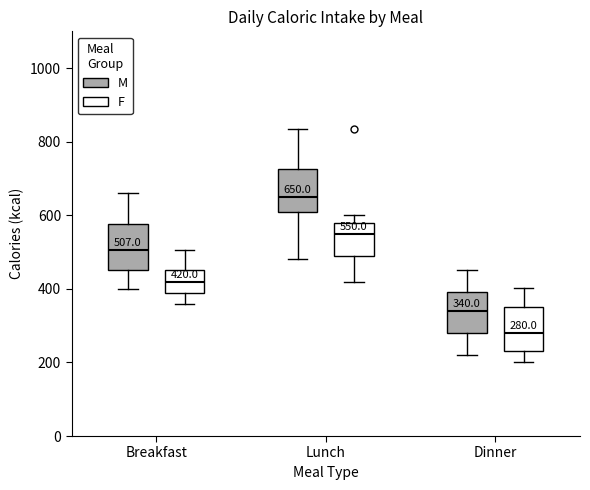

Which box has the lowest median line?

Dinner (F)